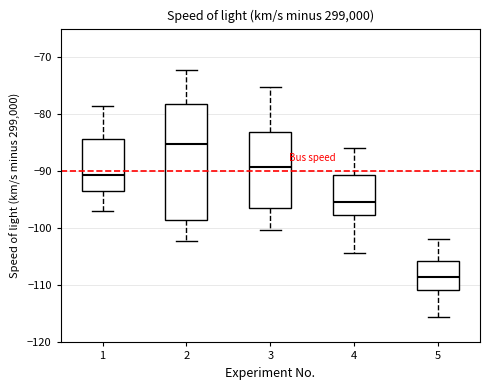

Reading left to right, read every box against the y-axis: the position of its median line, the range the box covers, and the ends of its whiskers. The values are not printed on the chart, so give them approximately, as read against the axis.

1: median -91, box -93 to -84, whiskers -97 to -79
2: median -85, box -99 to -78, whiskers -102 to -72
3: median -89, box -96 to -83, whiskers -100 to -75
4: median -95, box -98 to -91, whiskers -104 to -86
5: median -109, box -111 to -106, whiskers -116 to -102